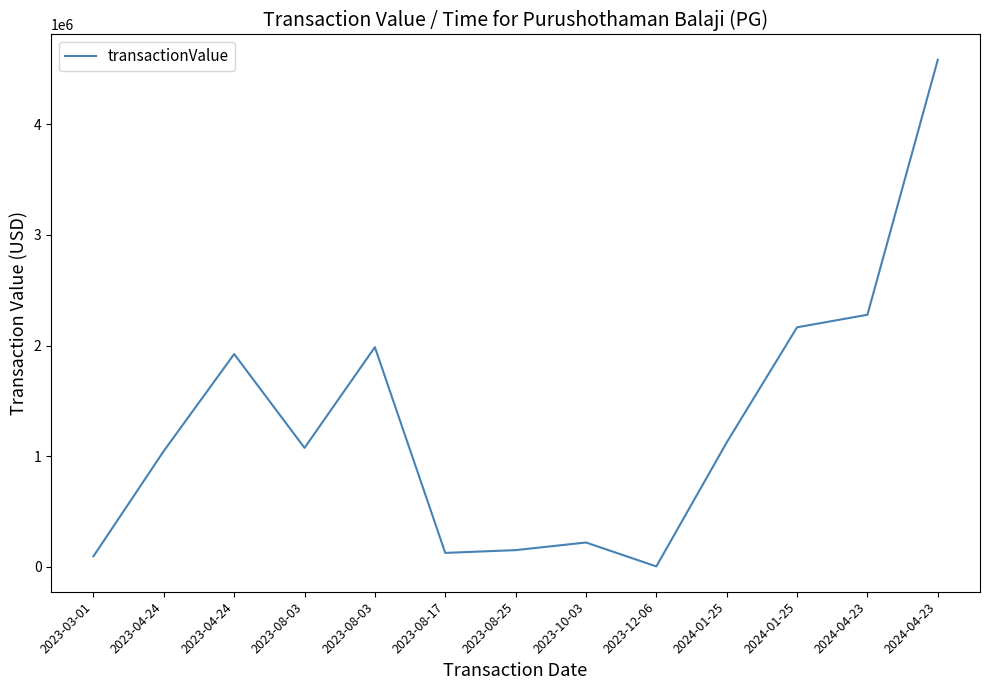

Which has a higher value, 2023-04-24 or 2024-01-25?

2023-04-24